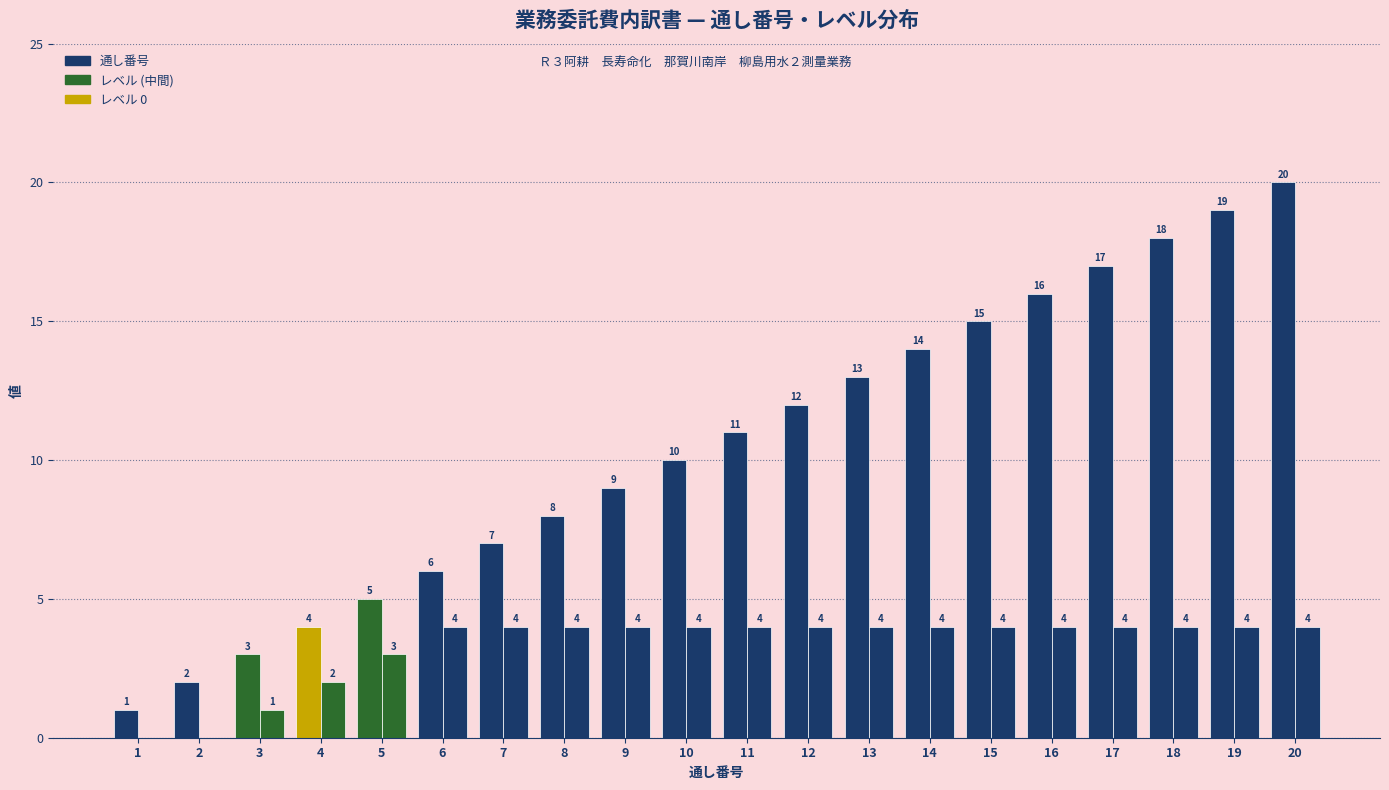

The レベル series shows 3 at 9. True or false?

False